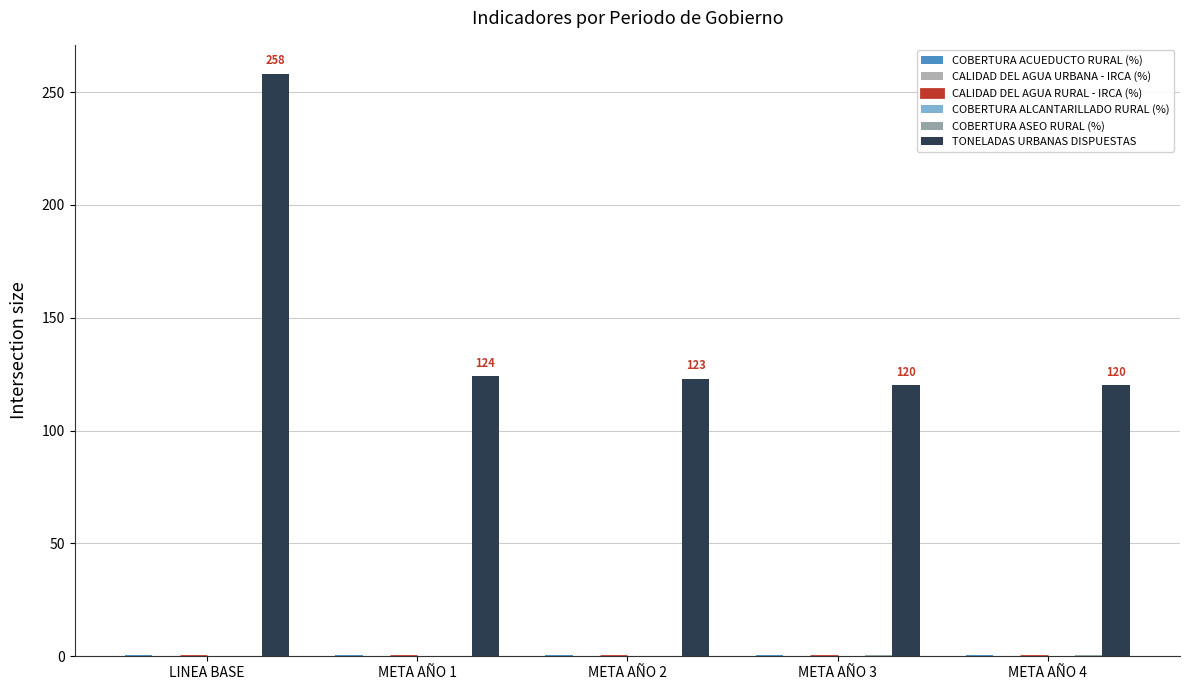

What is the maximum value for COBERTURA ACUEDUCTO RURAL (%)?

0.7